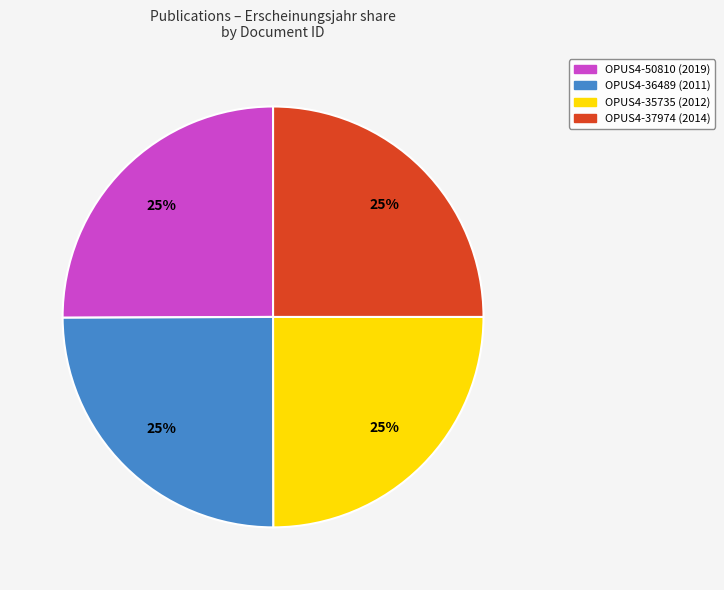

True or false: OPUS4-50810 (2019) accounts for 25% of the total.

True